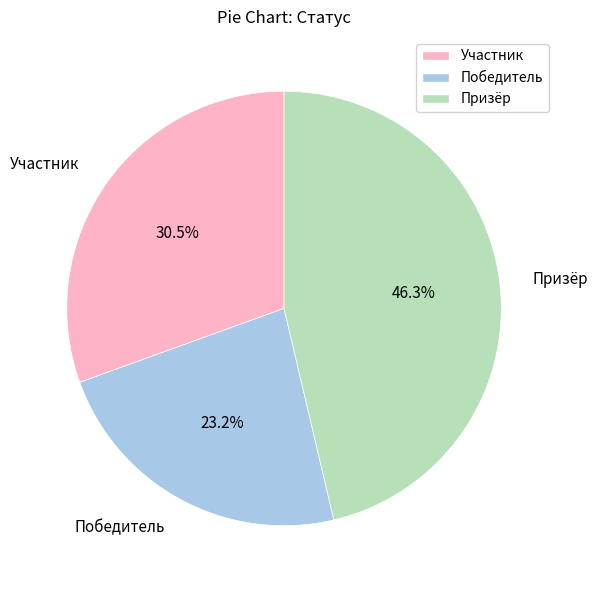

To the nearest percent, what is the difference between the largest and smallest slice percentages?

23%